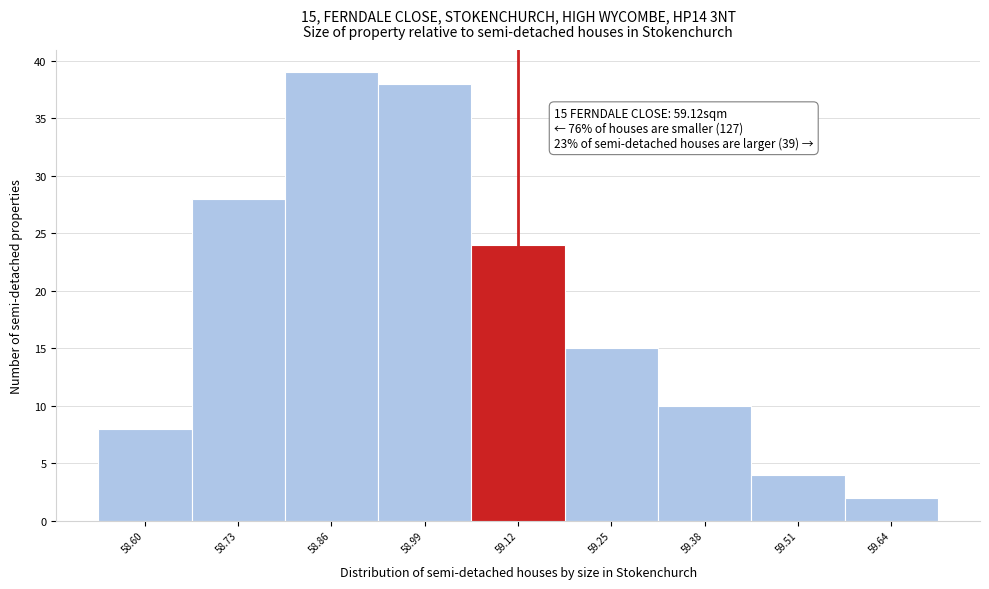

Which range on the x-axis has the tallest bar?

58.795 to 58.925